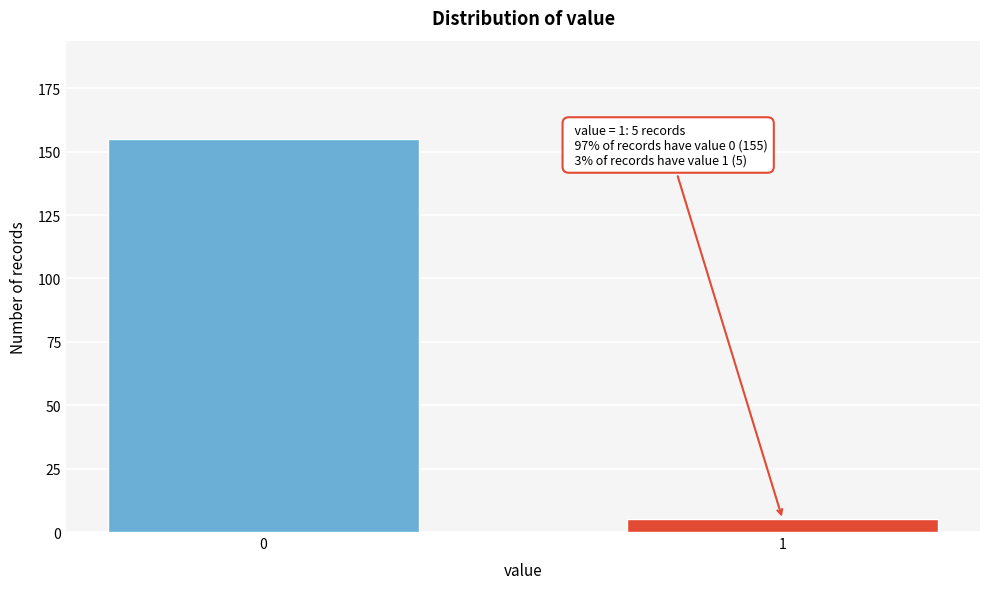

Reading right to left, extract all data points from this chart.

5	155